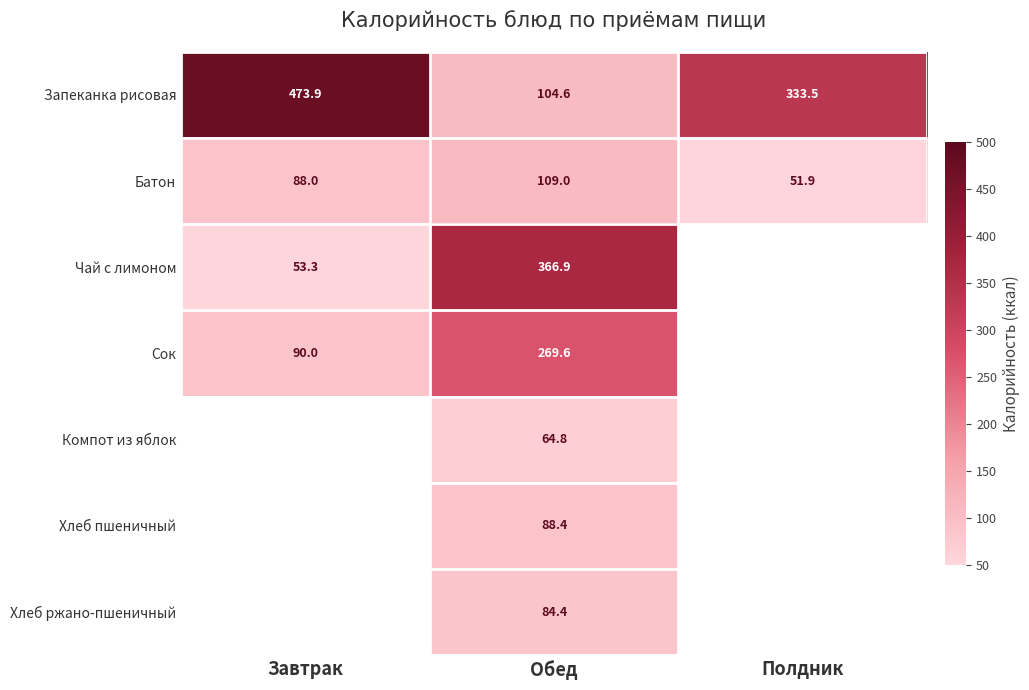

Rank the categories by Запеканка рисовая value from lowest to highest.

Обед, Полдник, Завтрак